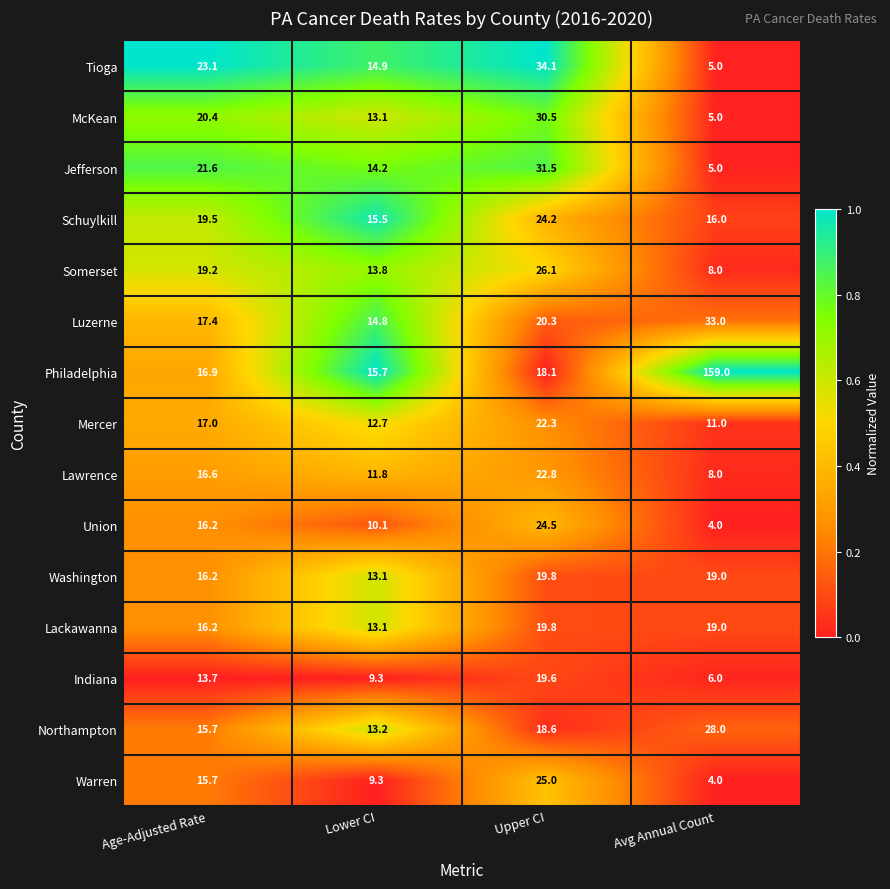

What is the sum of all Lawrence values?

59.2